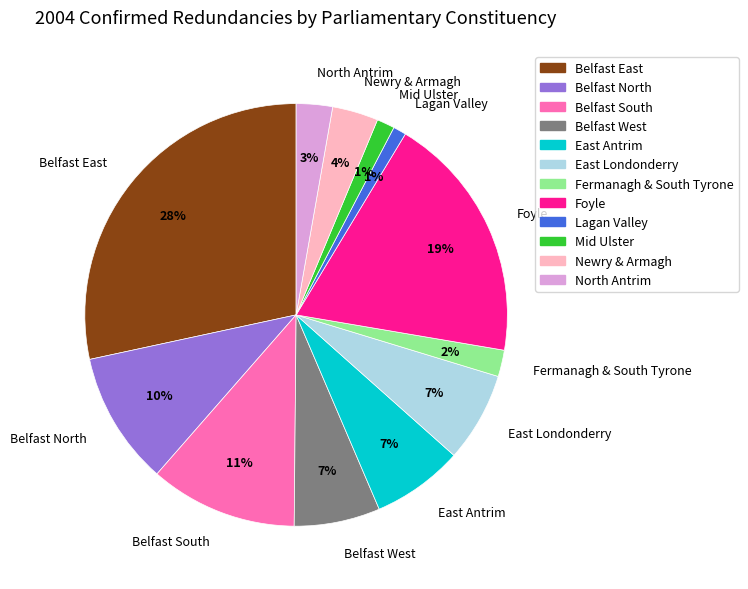

What is the ratio of the value at Newry & Armagh to the value at Foyle?

0.2